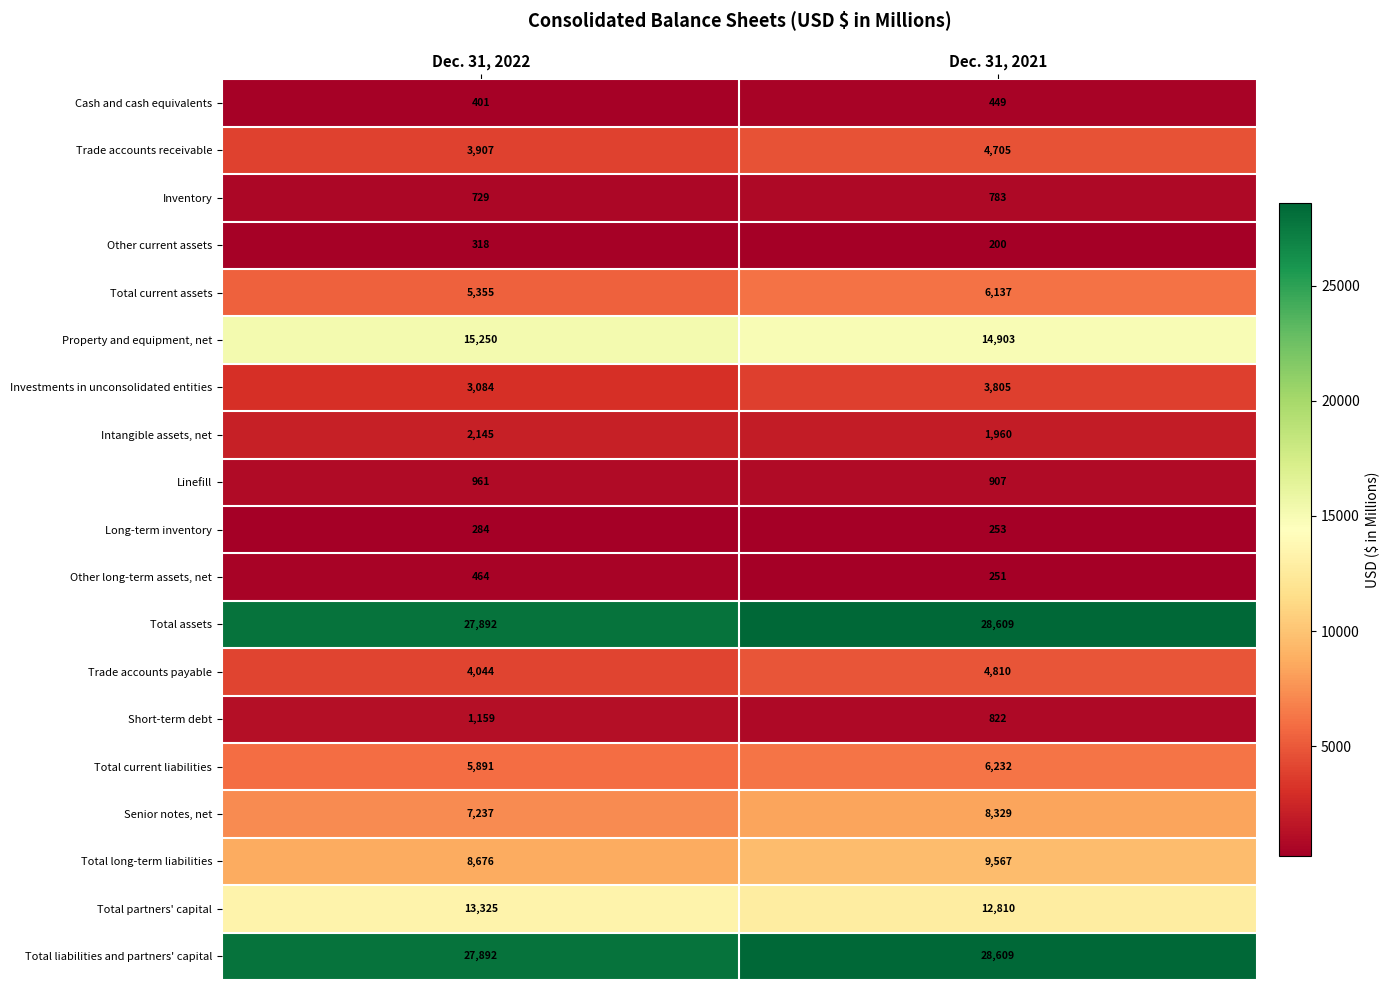

Where is Inventory nearest to the value 756?

Dec. 31, 2022